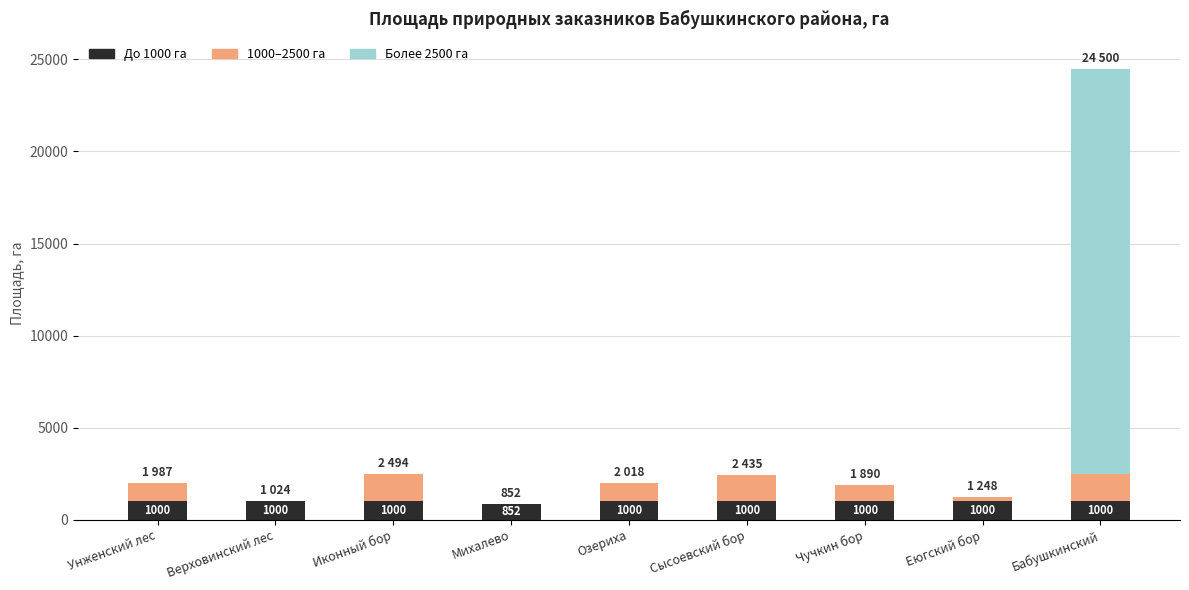

What is the total value across all series at Иконный бор?

2494.0